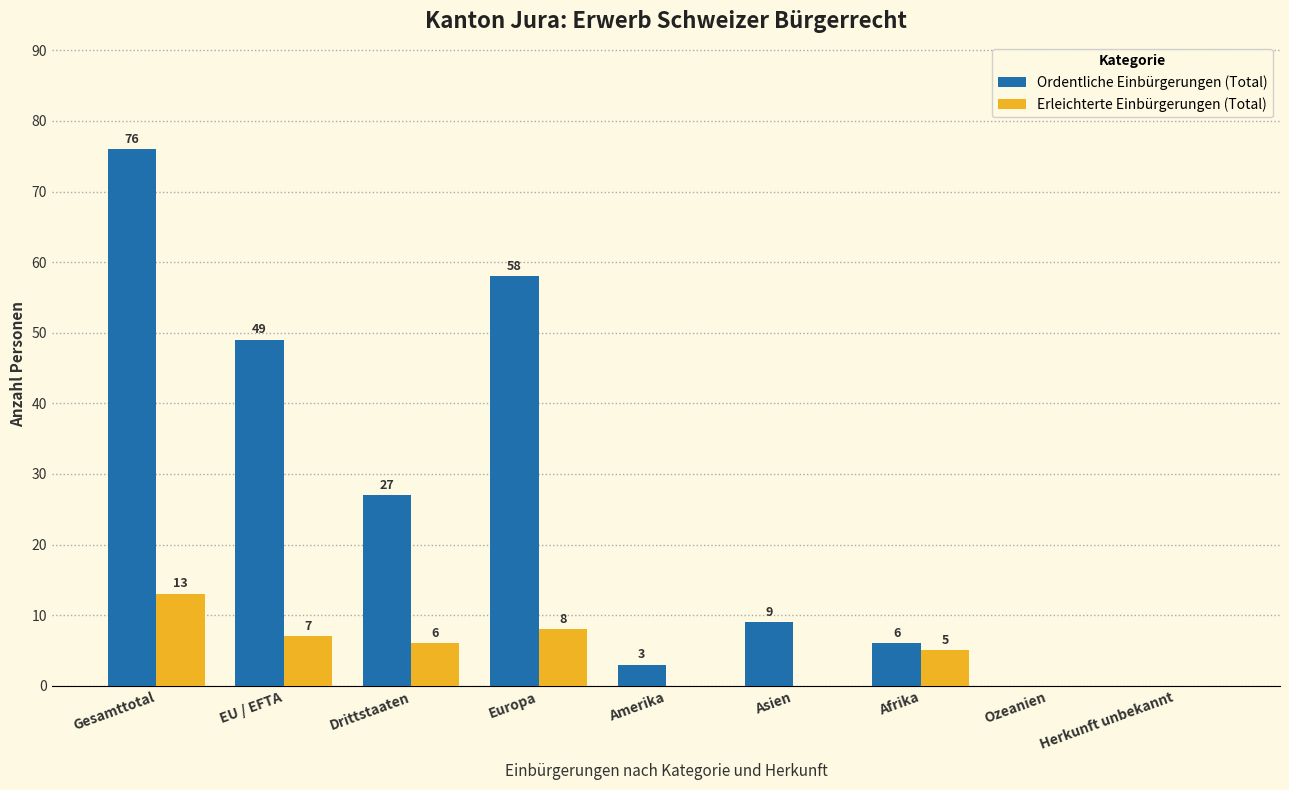

Is the value of Erleichterte Einbürgerungen (Total) at Asien greater than the value of Ordentliche Einbürgerungen (Total) at Europa?

No